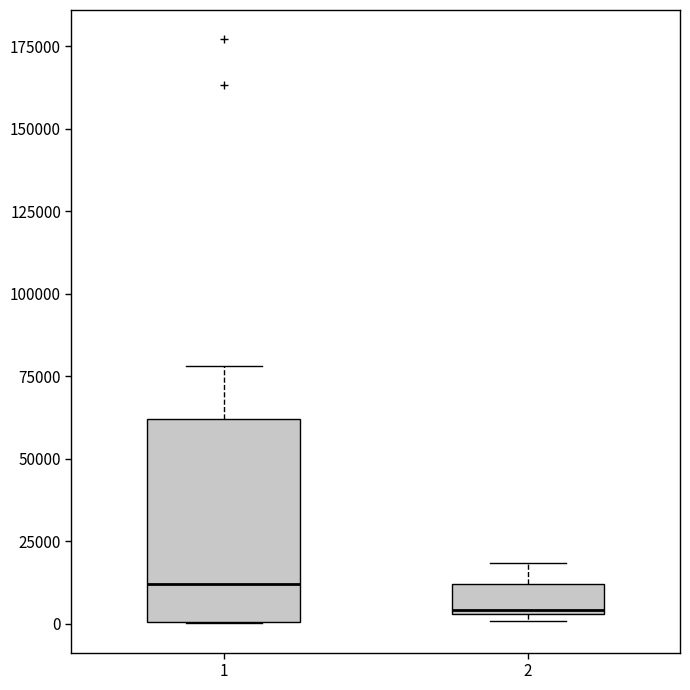

Where is the lower edge of the box at x = 2 on the y-axis? The values are not printed on the chart, so give them approximately, as read against the axis.

5000